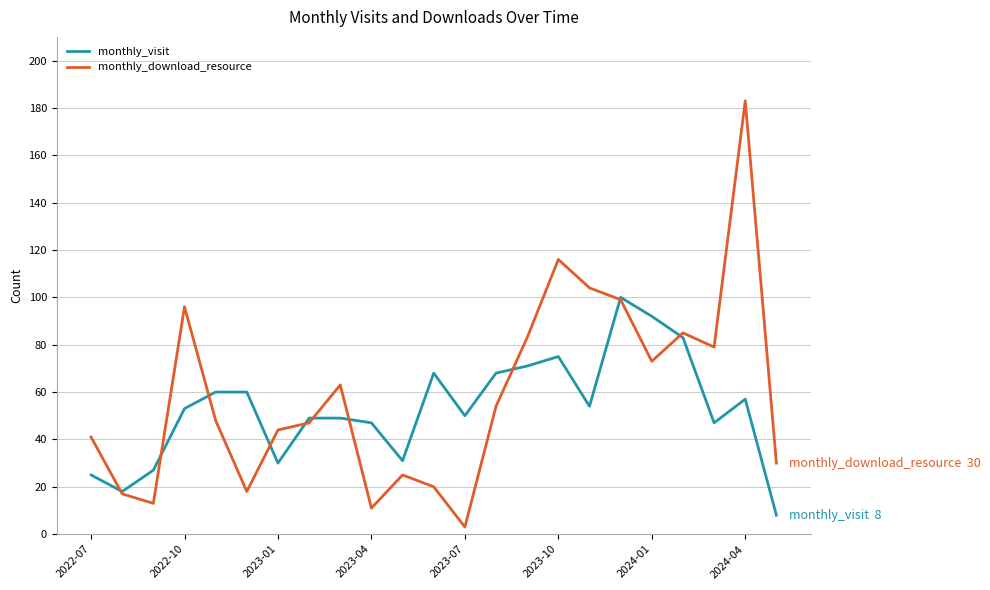

What is the maximum value for monthly_visit?

100